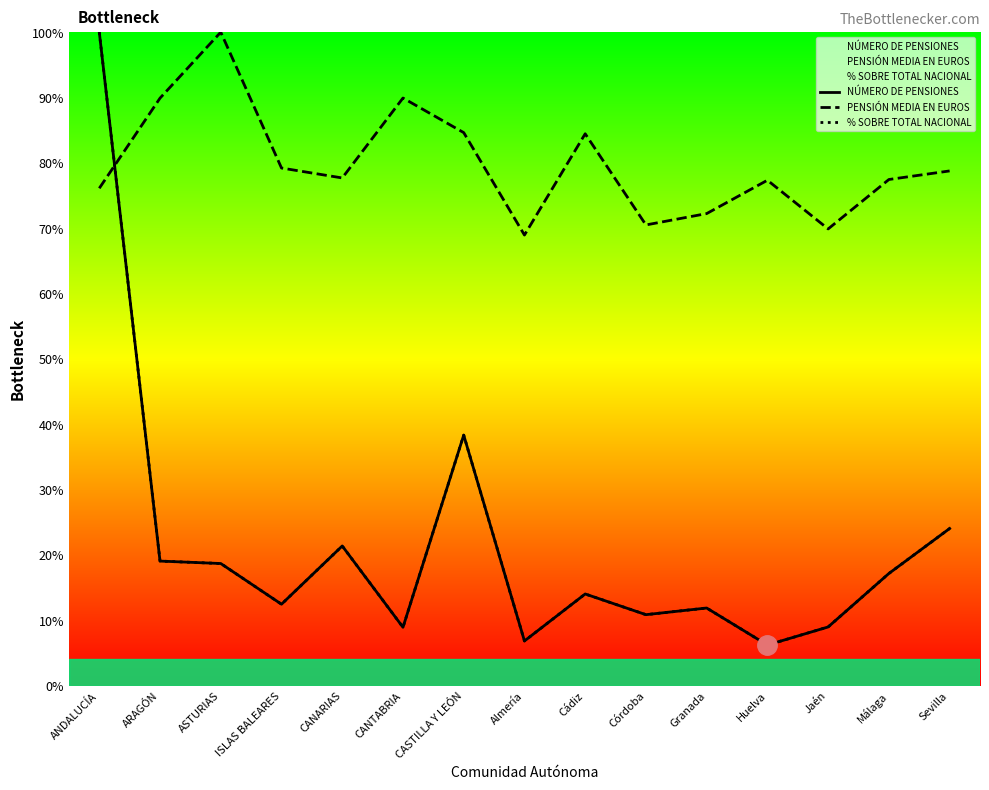

At how many categories does at least one series exceed 11?

15